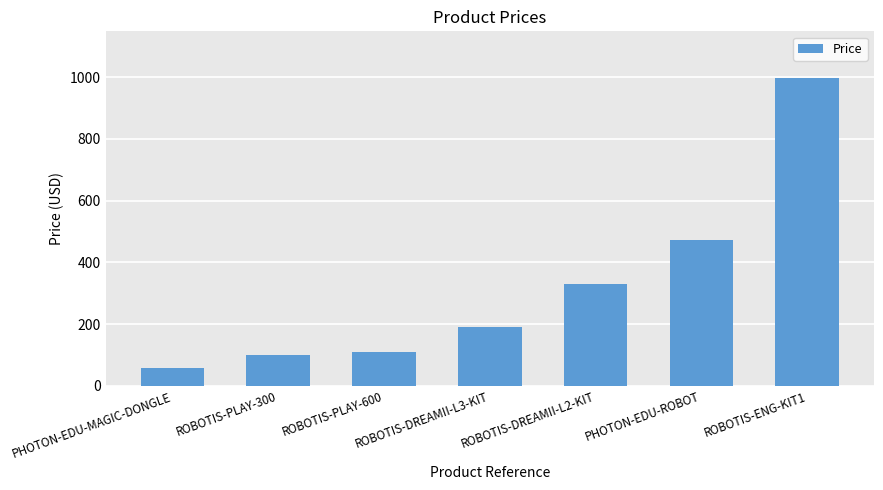

Reading right to left, extract all data points from this chart.

999.0	474.0	330.0	191.4	109.0	99.0	58.8